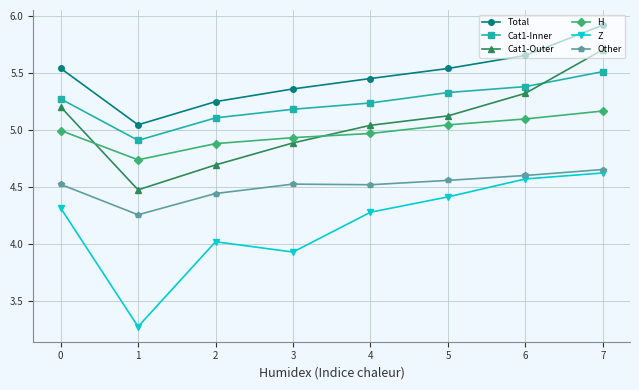

True or false: H has a value of 4.9 at 2.

True